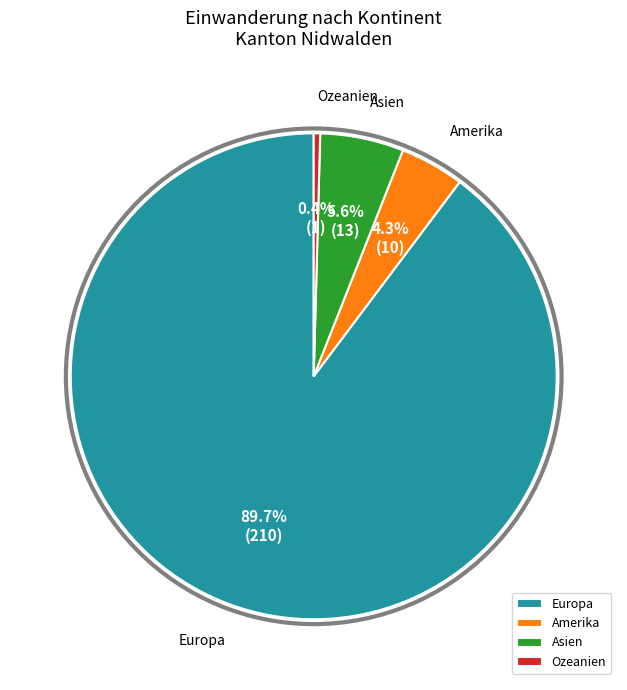

Rank the categories by value from lowest to highest.

Ozeanien, Amerika, Asien, Europa